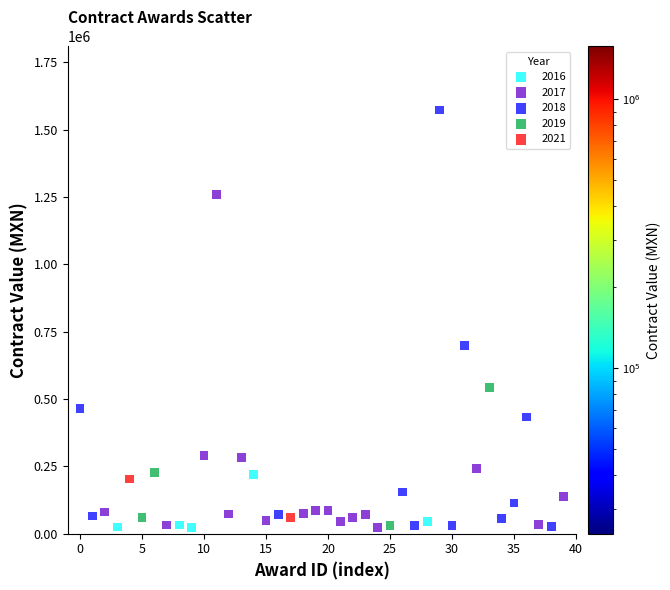

What are all the series names shown in the legend?

2016, 2017, 2018, 2019, 2021